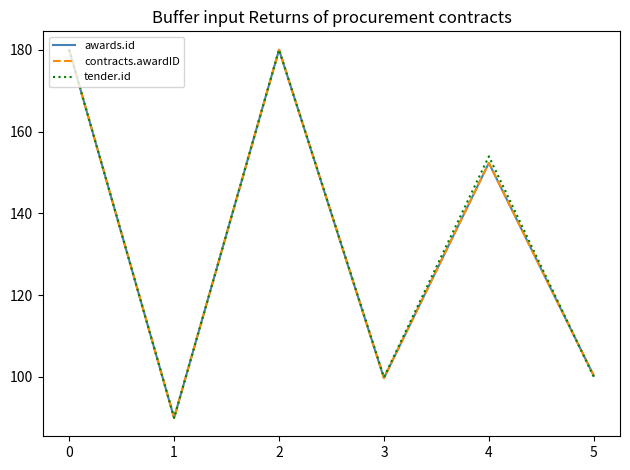

Reading left to right, extract all data points from this chart.

awards.id: 0=180.0	1=90.0	2=180.0	3=99.7	4=152.3	5=100.3
contracts.awardID: 0=180.0	1=90.0	2=180.0	3=99.7	4=152.3	5=100.3
tender.id: 0=180.0	1=90.0	2=180.0	3=99.9	4=153.9	5=100.0